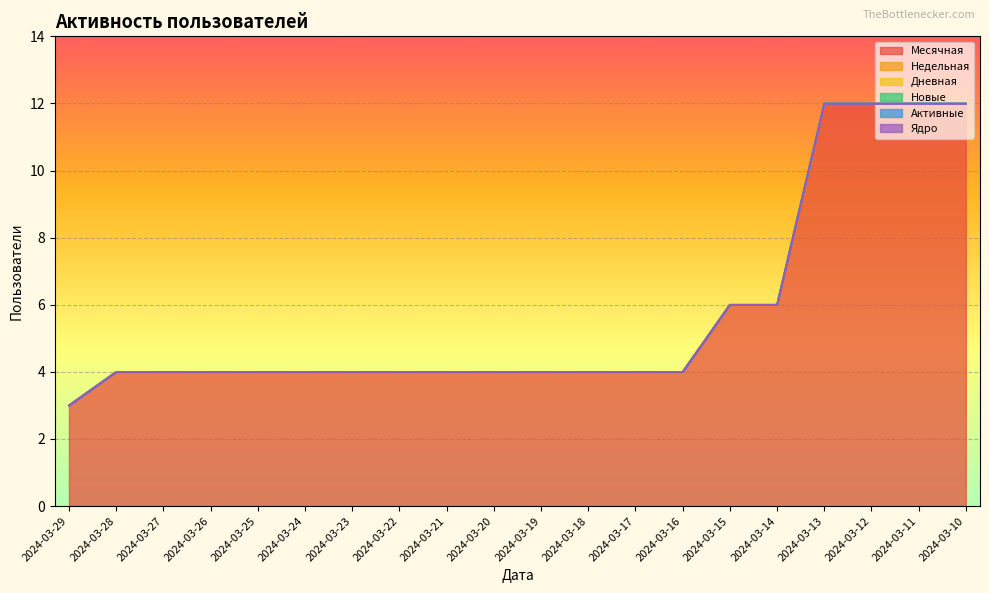

At 2024-03-27, list the series in order from largest to smallest.

Месячная, Недельная, Дневная, Новые, Активные, Ядро